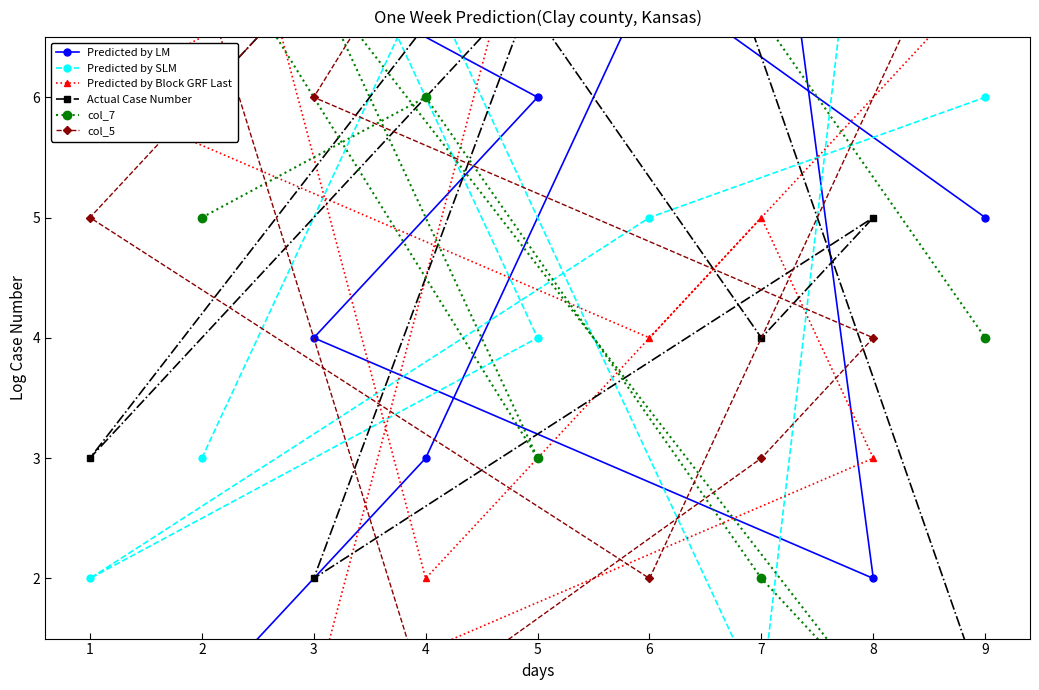

Which series changed the most between 2 and 8?

Predicted by SLM